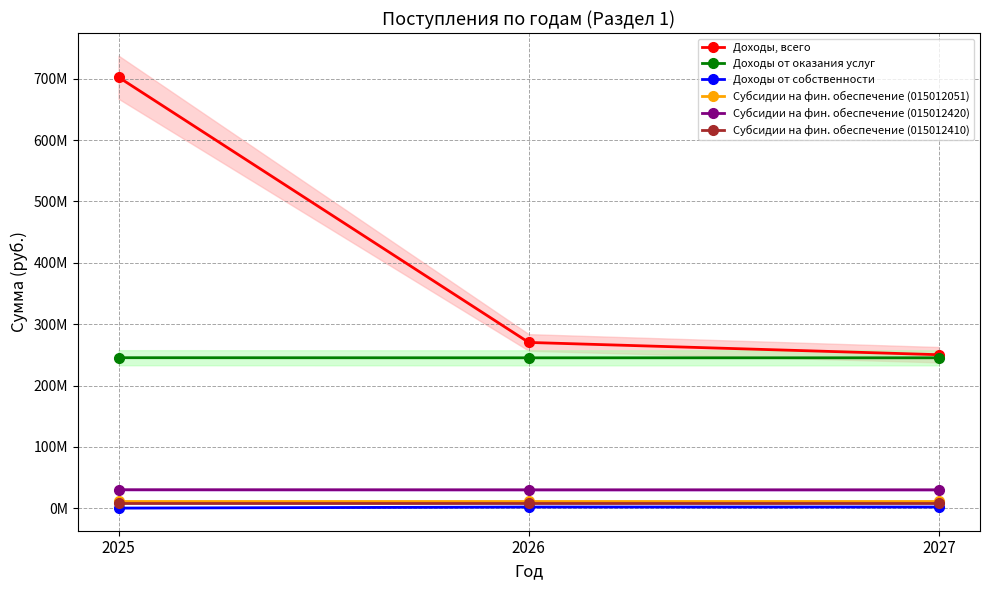

Which series has the widest spread of values?

Доходы, всего